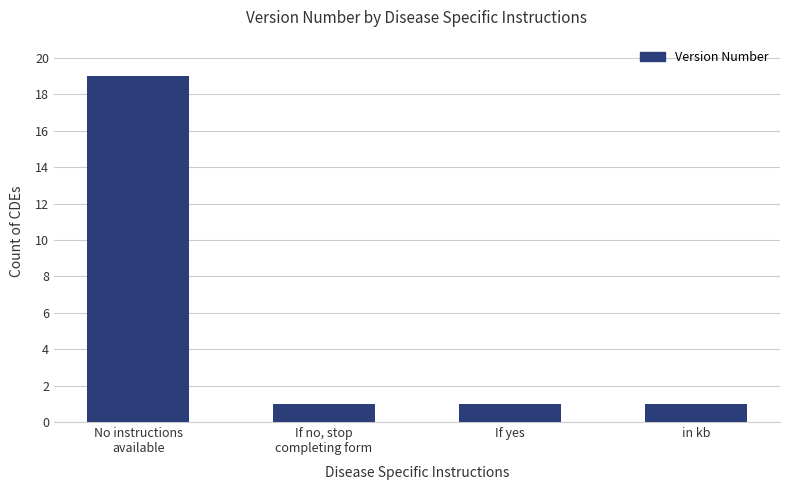

Does the chart contain stacked bars?

No